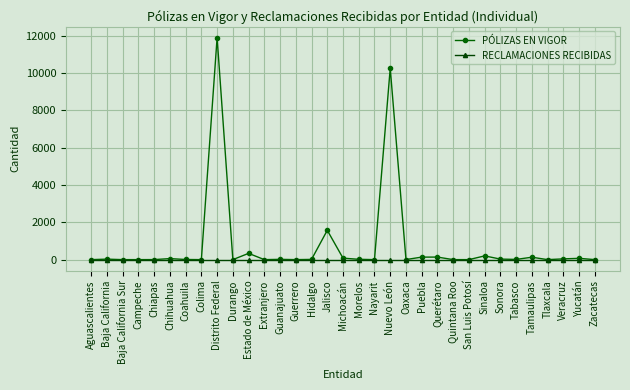

Is the value of RECLAMACIONES RECIBIDAS at Jalisco greater than the value of PÓLIZAS EN VIGOR at Jalisco?

No